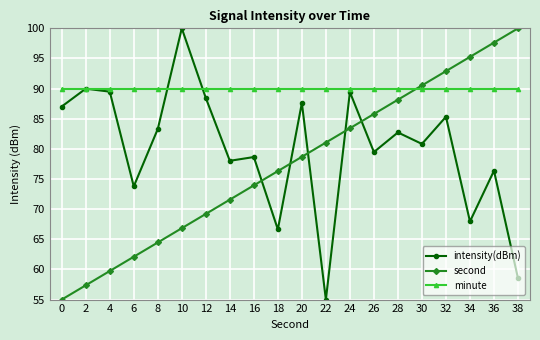

The value of minute at 18 is 90.0. True or false?

True